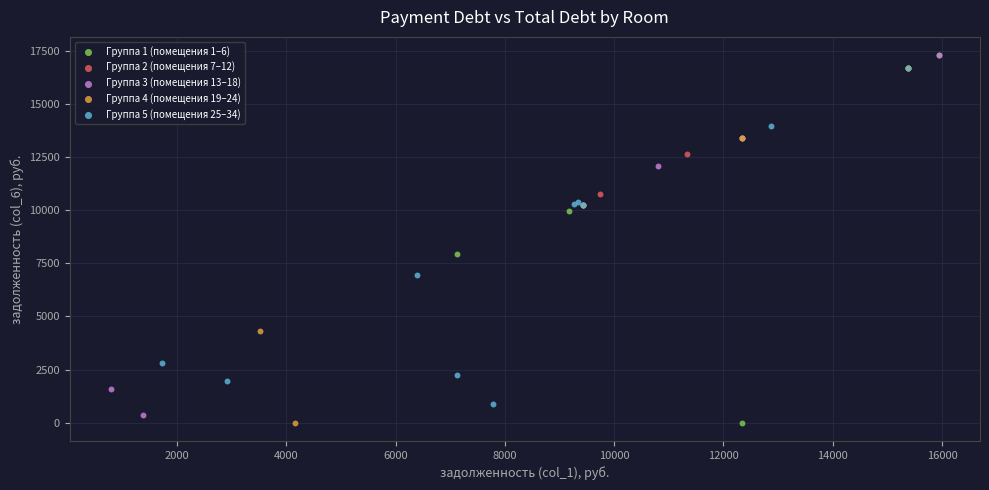

Which series has the largest Y range (max minus min)?

Группа 1 (помещения 1–6)